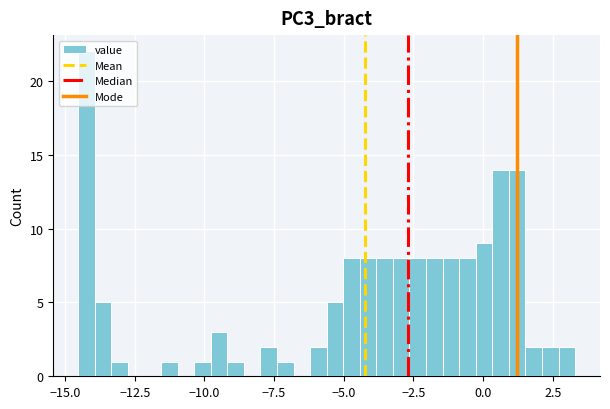

Read against the x-axis, roughly where is the centre of the tallest bar?

-14.0